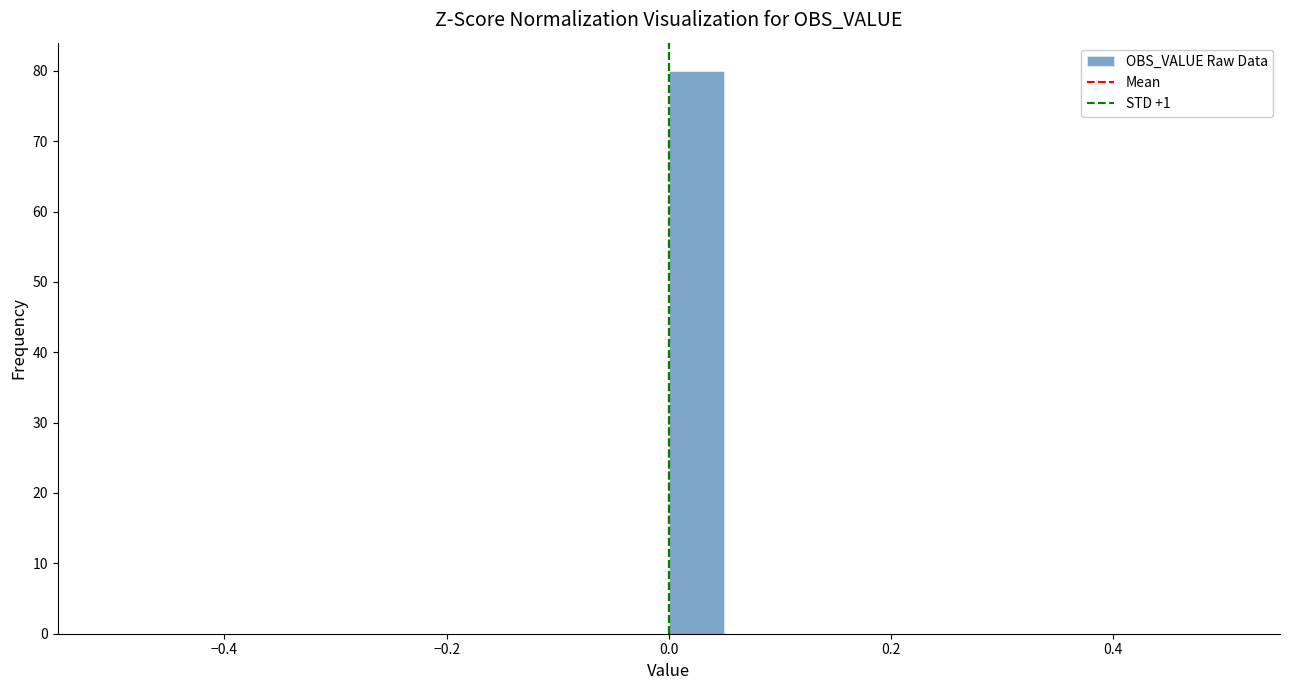

Around what value on the x-axis is the tallest bar? Give the approximate position of its centre, as read against the axis.

0.02